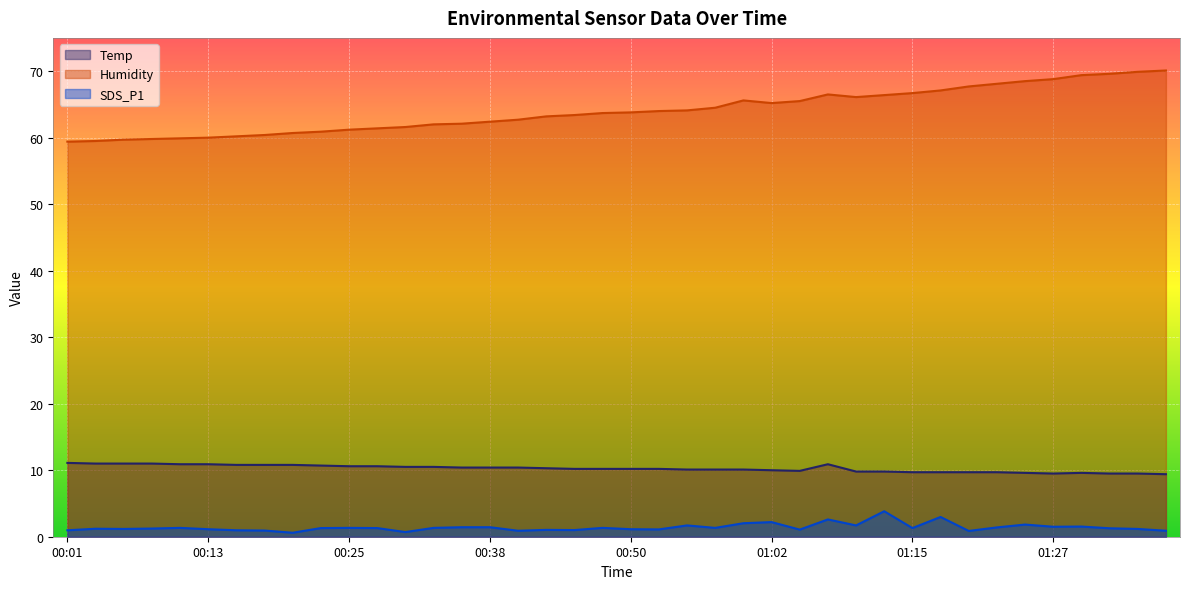

Rank the series at 00:04 from highest to lowest value.

Humidity, Temp, SDS_P1